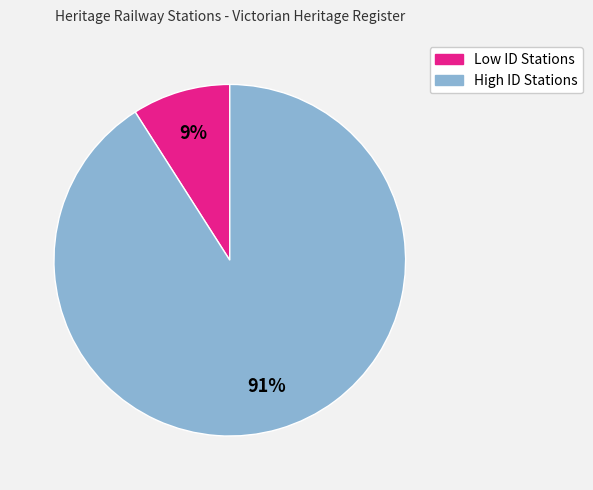

How many slices are in this pie chart?

2